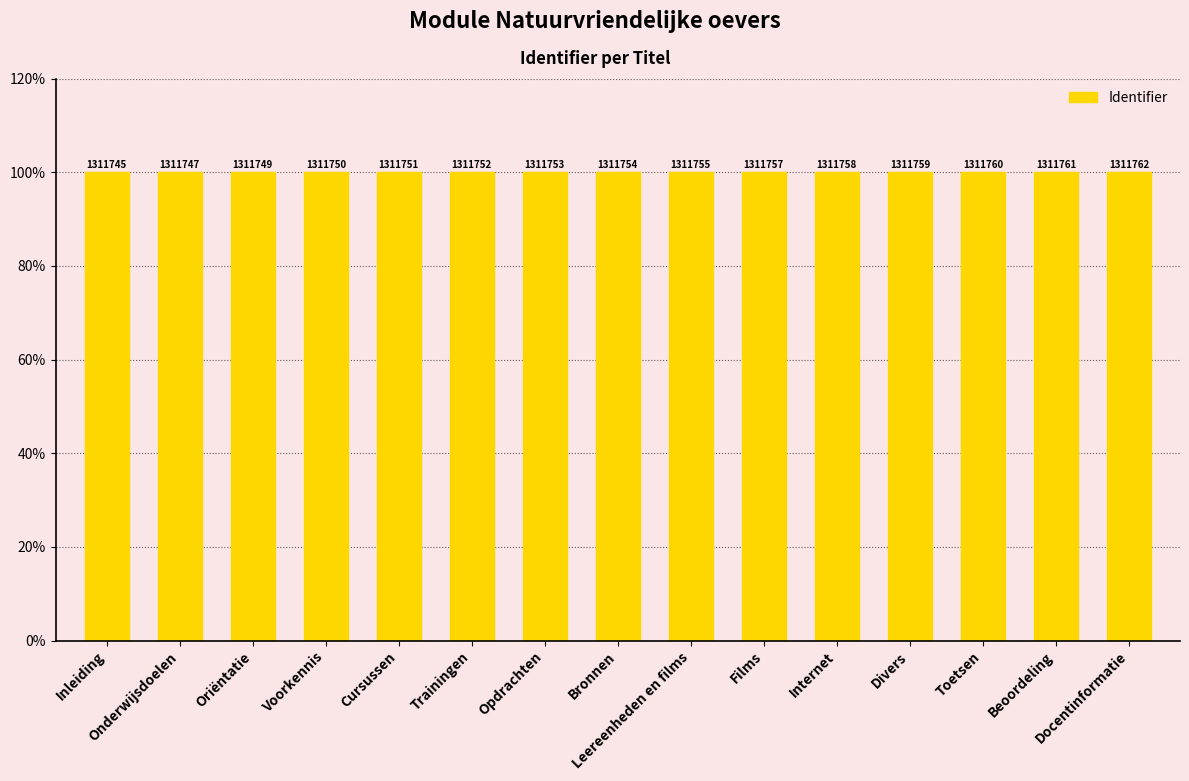

Rank the categories by value from highest to lowest.

Docentinformatie, Beoordeling, Toetsen, Divers, Internet, Films, Leereenheden en films, Bronnen, Opdrachten, Trainingen, Cursussen, Voorkennis, Oriëntatie, Onderwijsdoelen, Inleiding